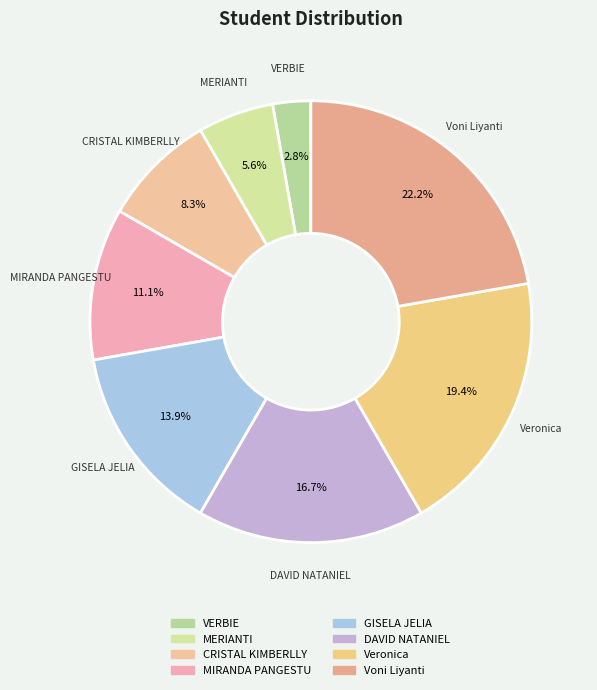

Which category has the biggest portion of the pie?

Voni Liyanti